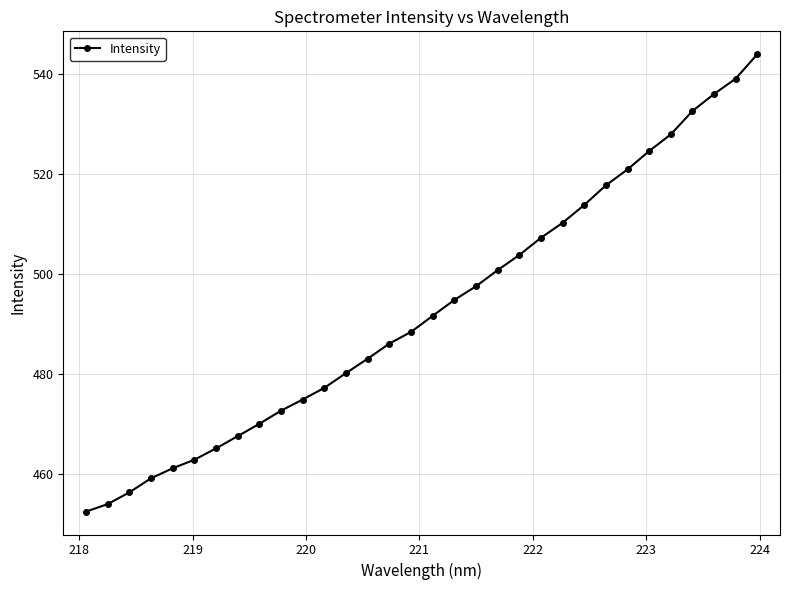

What is the average value?

492.9